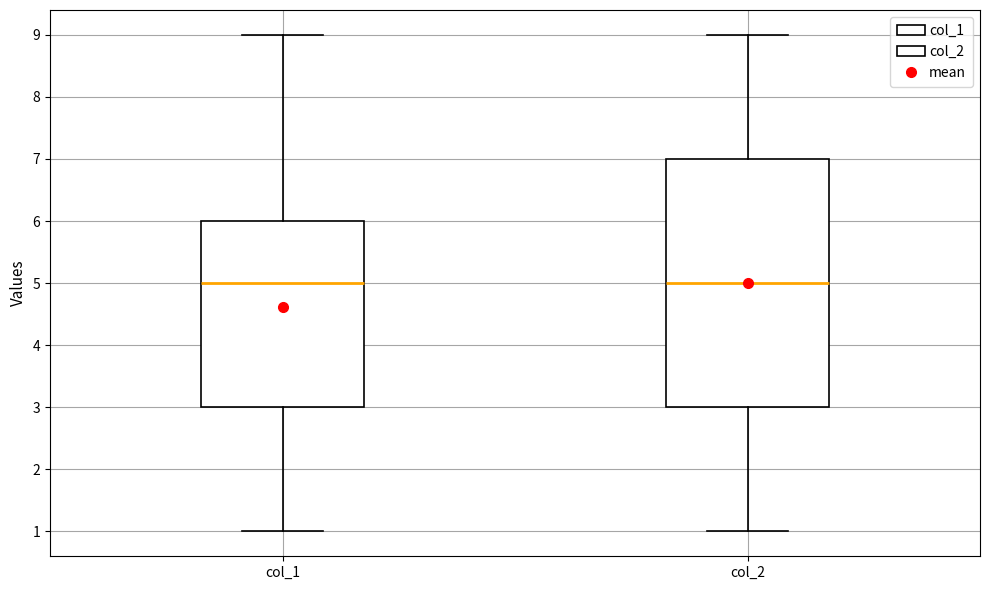

Where is the upper edge of the box for col_1 on the y-axis? The values are not printed on the chart, so give them approximately, as read against the axis.

6